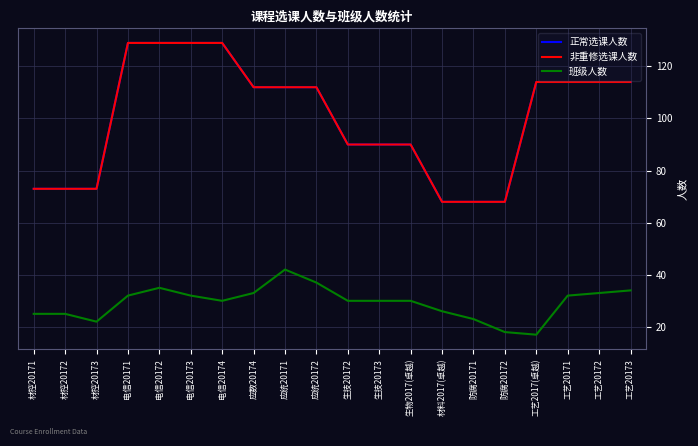

What is the difference between the 正常选课人数 values at 防腐20172 and 工艺2017(卓越)?

46